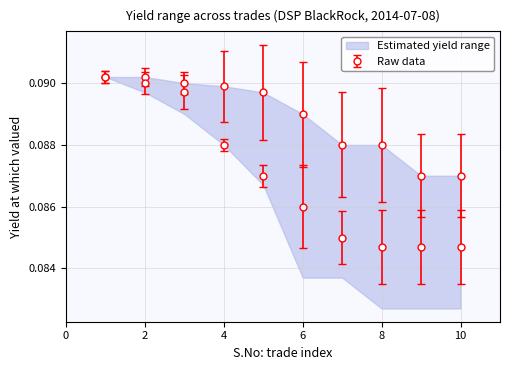

True or false: Raw data lower and Upper bound intersect in this chart.

False